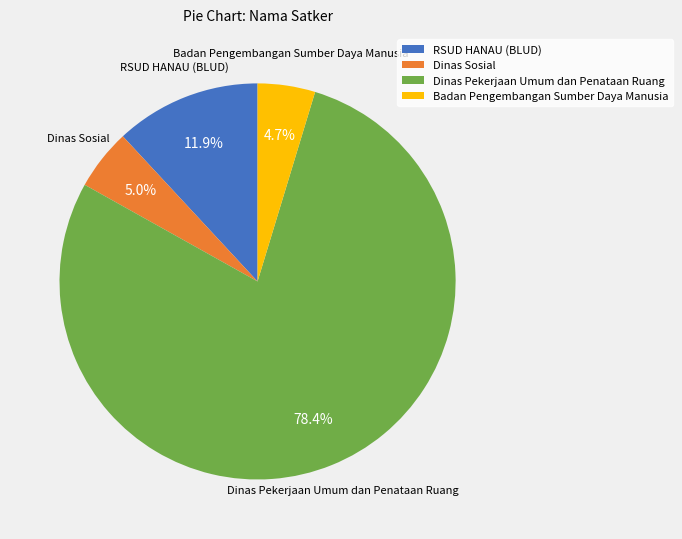

How many segments does this pie chart have?

4